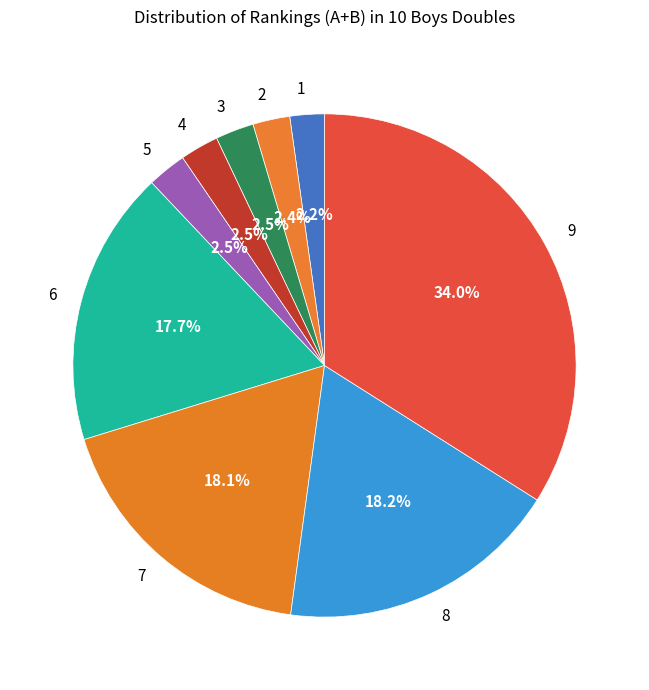

Which has a higher value, 2 or 9?

9